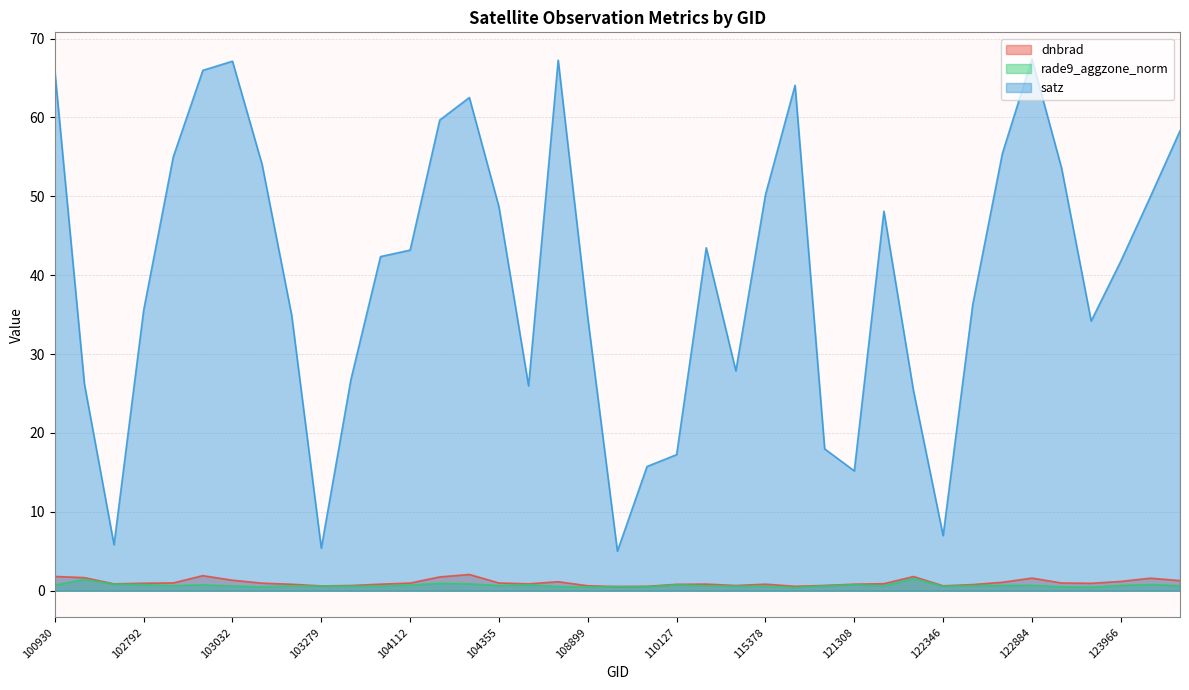

Which series has the largest total across all categories?

satz